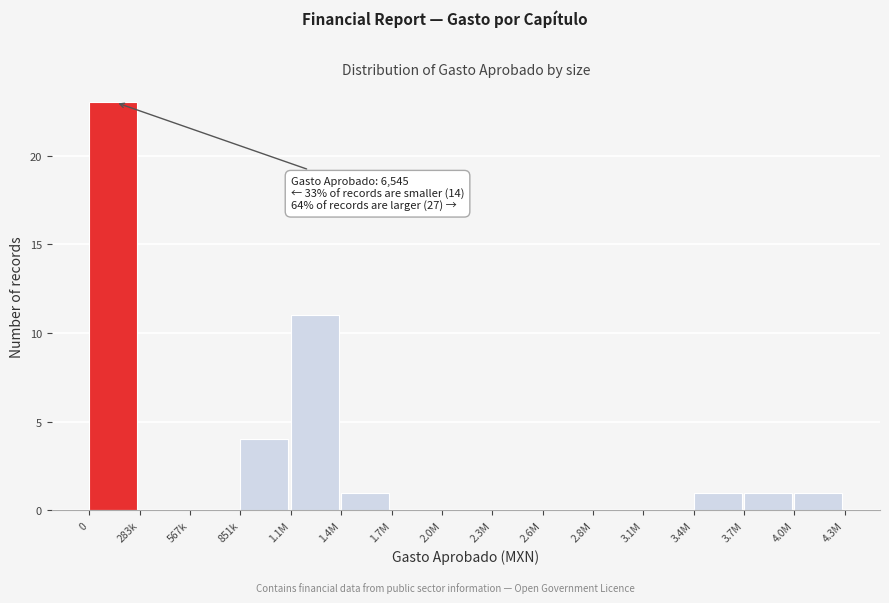

Reading left to right, what are all the values shown in this chart?

0=23	283k=0	567k=0	851k=4	1.1M=11	1.4M=1	1.7M=0	2.0M=0	2.3M=0	2.6M=0	2.8M=0	3.1M=0	3.4M=1	3.7M=1	4.0M=1